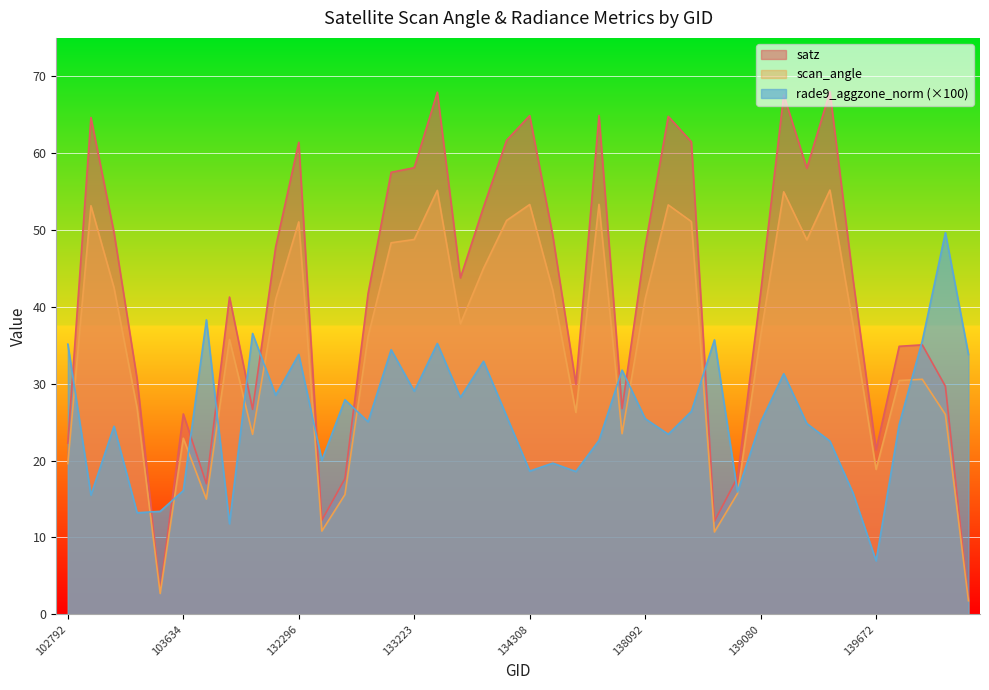

How many lines are shown in the chart?

3